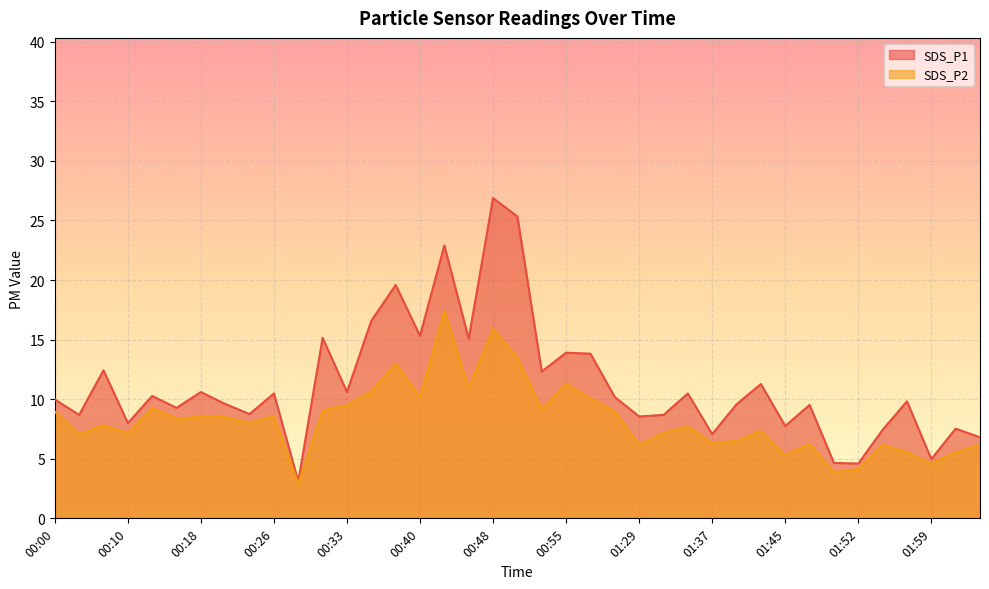

What are all the series names shown in the legend?

SDS_P1, SDS_P2